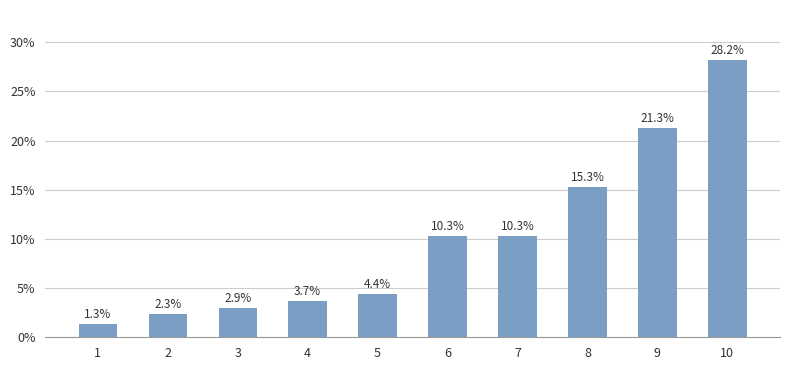

How many values are below 10?

5